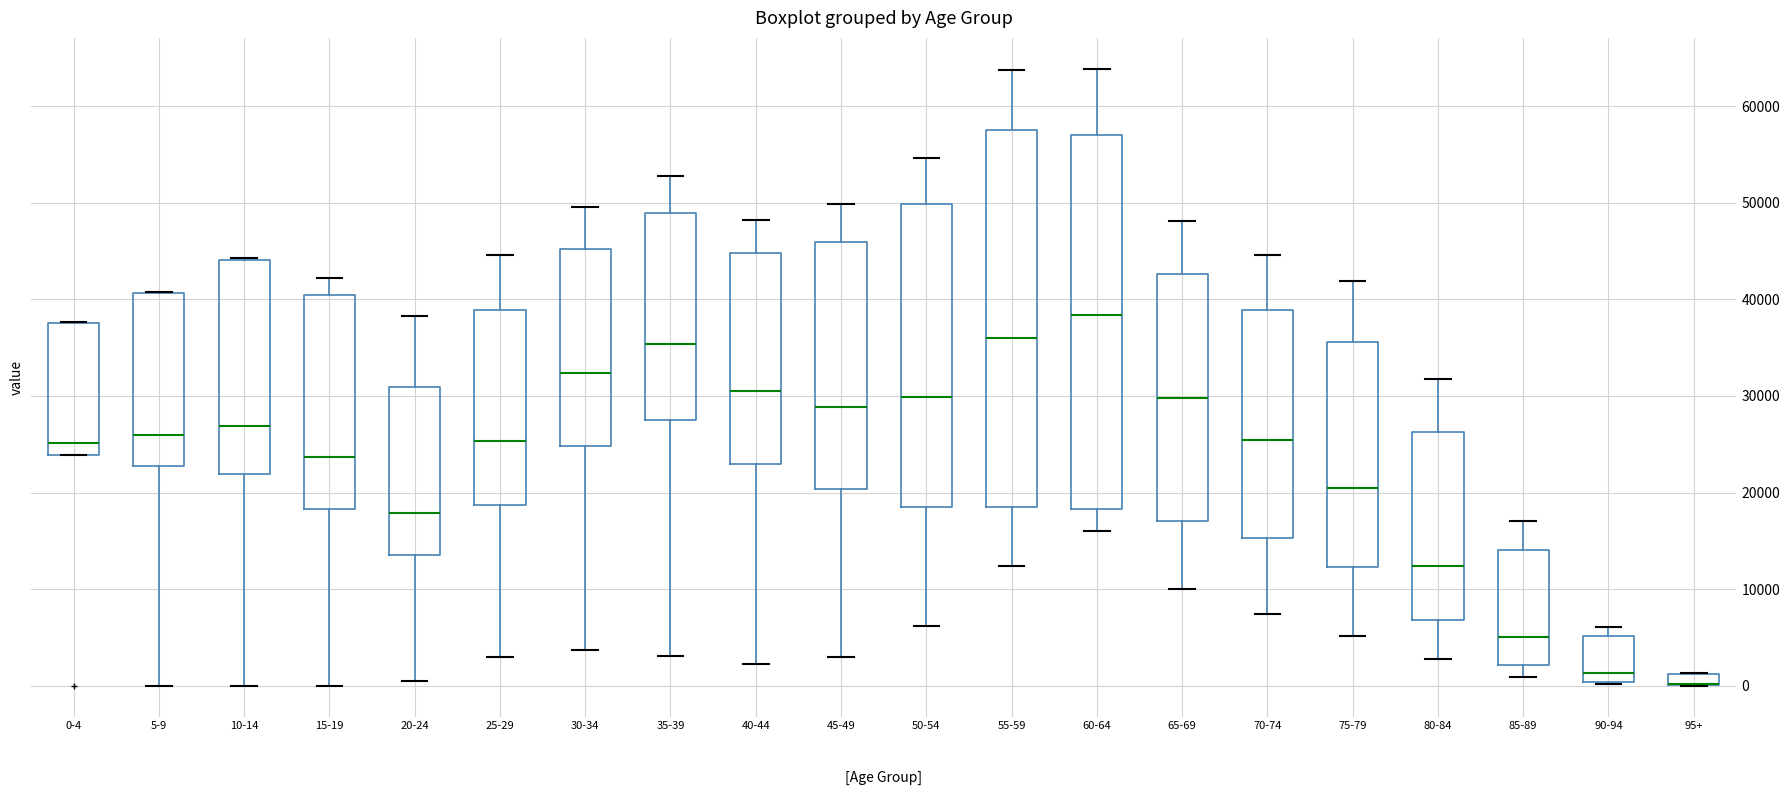

Where is the lower edge of the box for 10-14 on the y-axis? The values are not printed on the chart, so give them approximately, as read against the axis.

22000